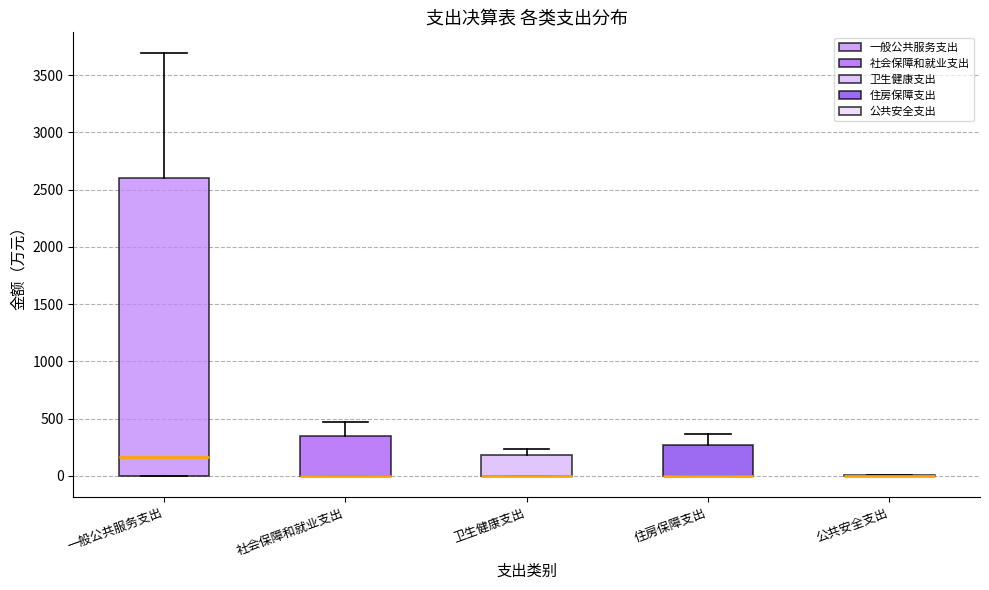

Which box is the tallest, from its lower edge to its upper edge?

一般公共服务支出